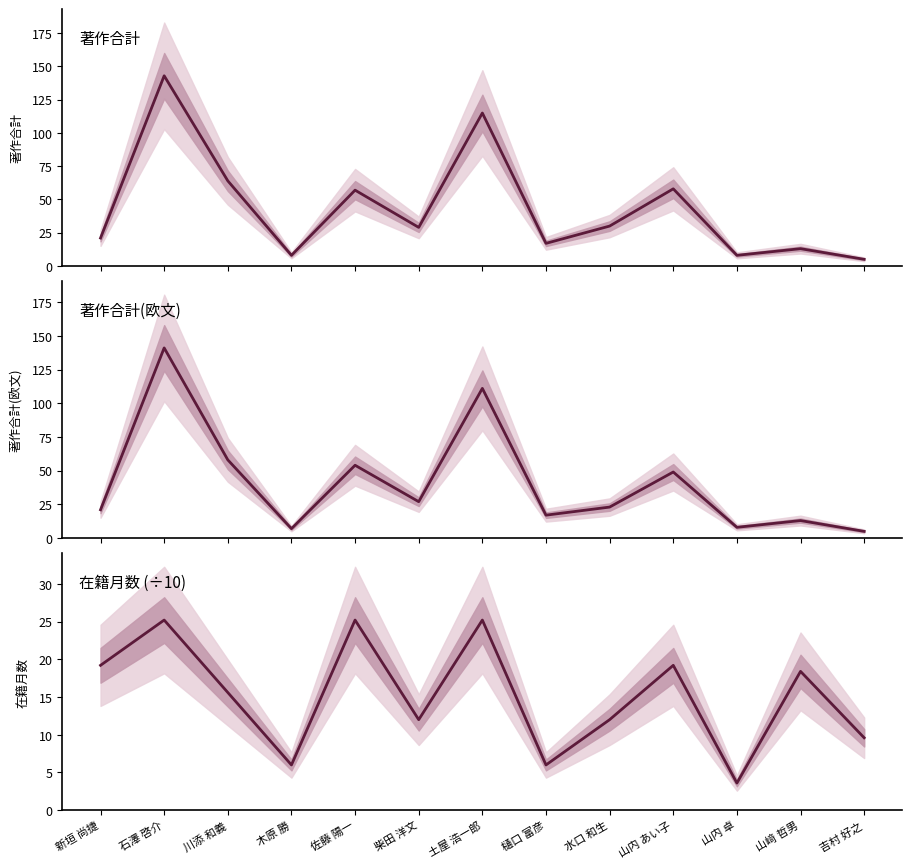

Reading left to right, what are all the values shown in this chart?

著作合計: 新垣 尚捷=21.0	石澤 啓介=143.0	川添 和義=64.0	木原 勝=8.0	佐藤 陽一=57.0	柴田 洋文=29.0	土屋 浩一郎=115.0	樋口 富彦=17.0	水口 和生=30.0	山内 あい子=58.0	山内 卓=8.0	山﨑 哲男=13.0	吉村 好之=5.0
著作合計(欧文): 新垣 尚捷=21.0	石澤 啓介=141.0	川添 和義=58.0	木原 勝=7.0	佐藤 陽一=54.0	柴田 洋文=27.0	土屋 浩一郎=111.0	樋口 富彦=17.0	水口 和生=23.0	山内 あい子=49.0	山内 卓=8.0	山﨑 哲男=13.0	吉村 好之=5.0
在籍月数: 新垣 尚捷=19.2	石澤 啓介=25.2	川添 和義=15.6	木原 勝=6.0	佐藤 陽一=25.2	柴田 洋文=12.0	土屋 浩一郎=25.2	樋口 富彦=6.0	水口 和生=12.0	山内 あい子=19.2	山内 卓=3.6	山﨑 哲男=18.4	吉村 好之=9.6